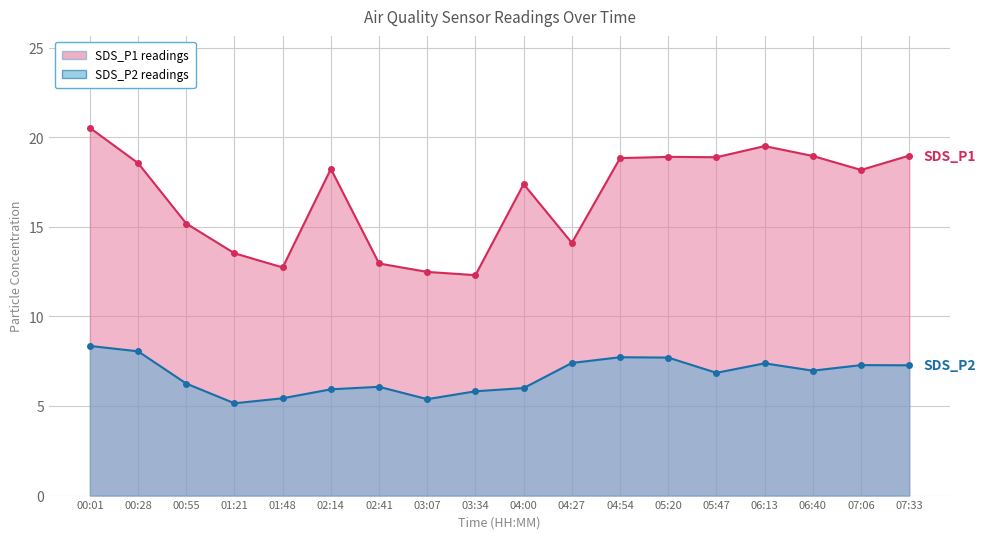

What are all the series names shown in the legend?

SDS_P1, SDS_P2